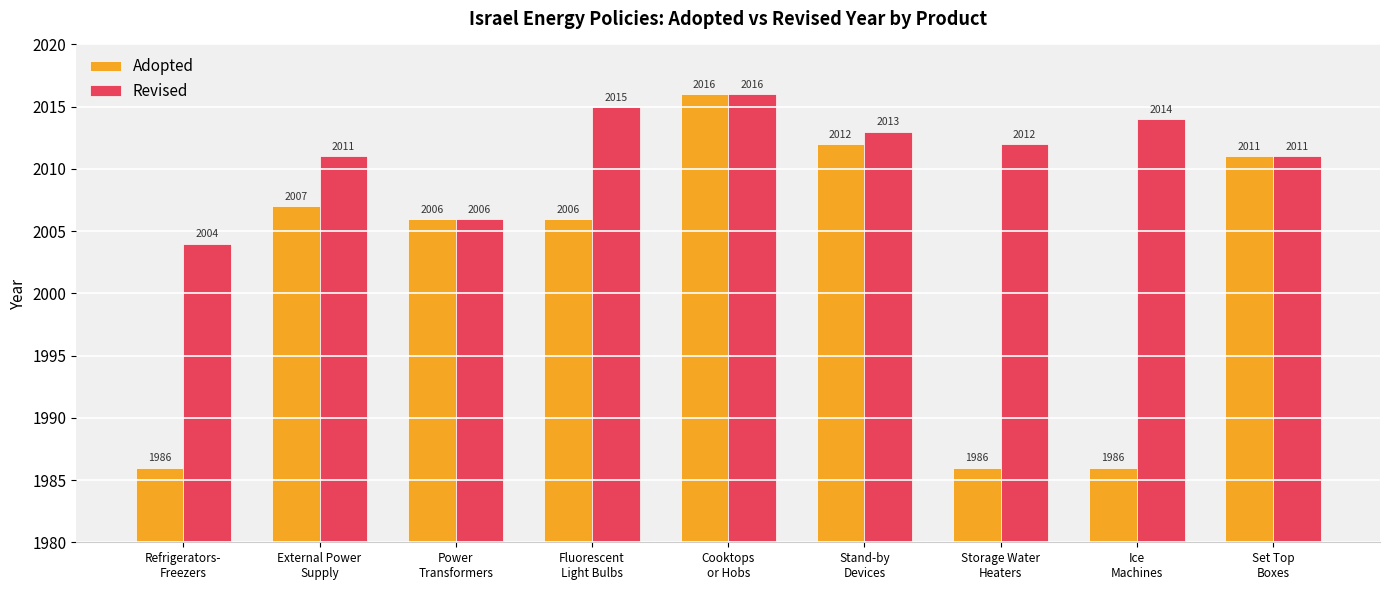

What is the value of the Adopted bar at the 2nd from the left?

2007